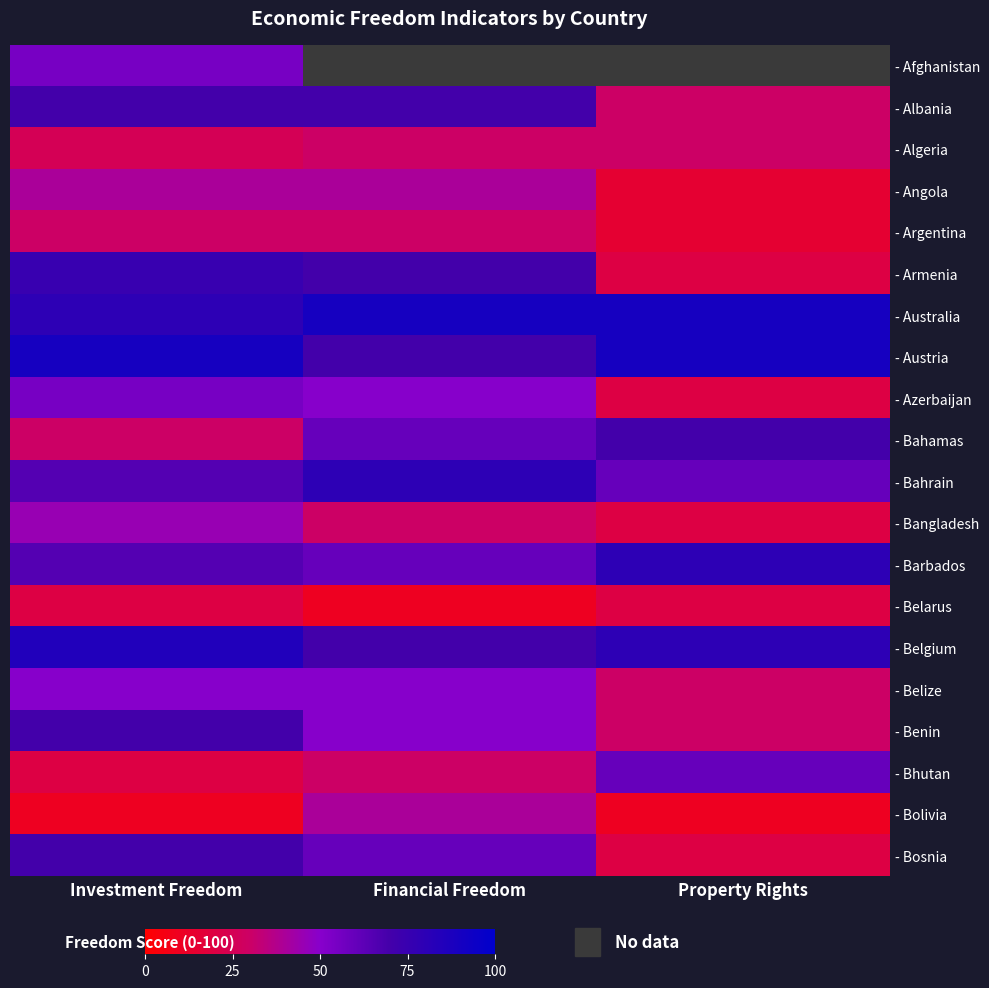

What is the difference between the highest and lowest values at Investment Freedom?

80.0